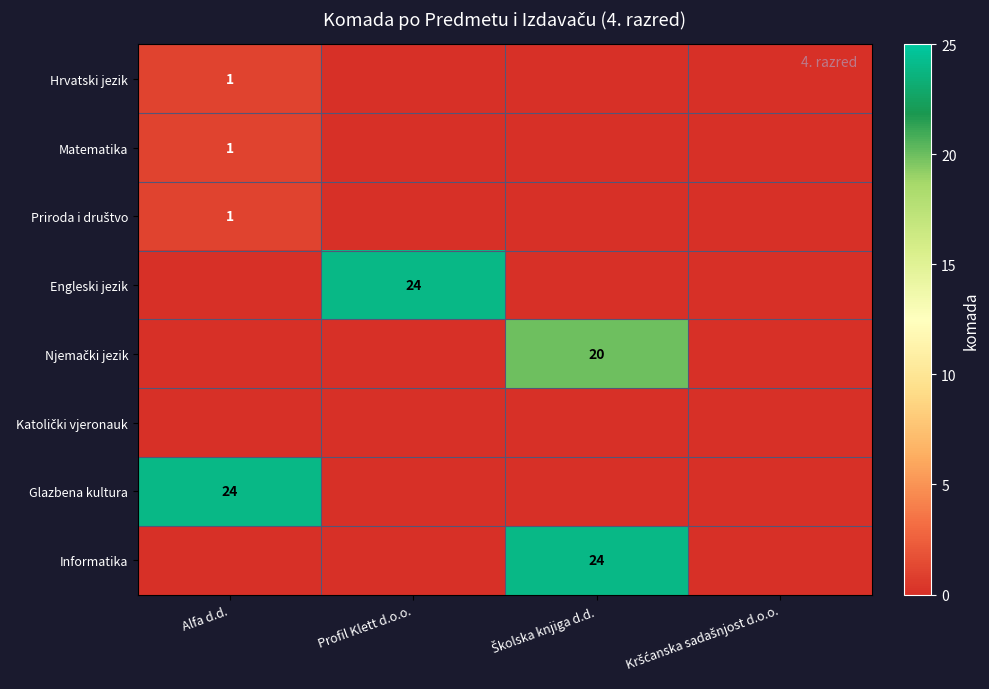

The value of Glazbena kultura at Alfa d.d. is 9. True or false?

False